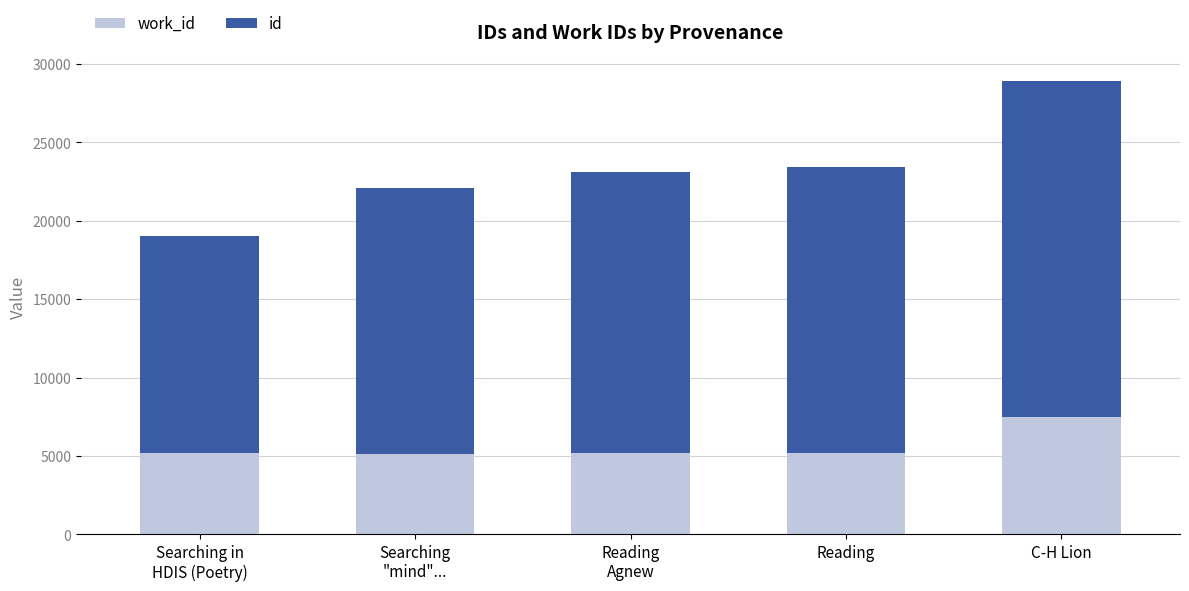

At which category is the sum across all series the highest?

C-H Lion